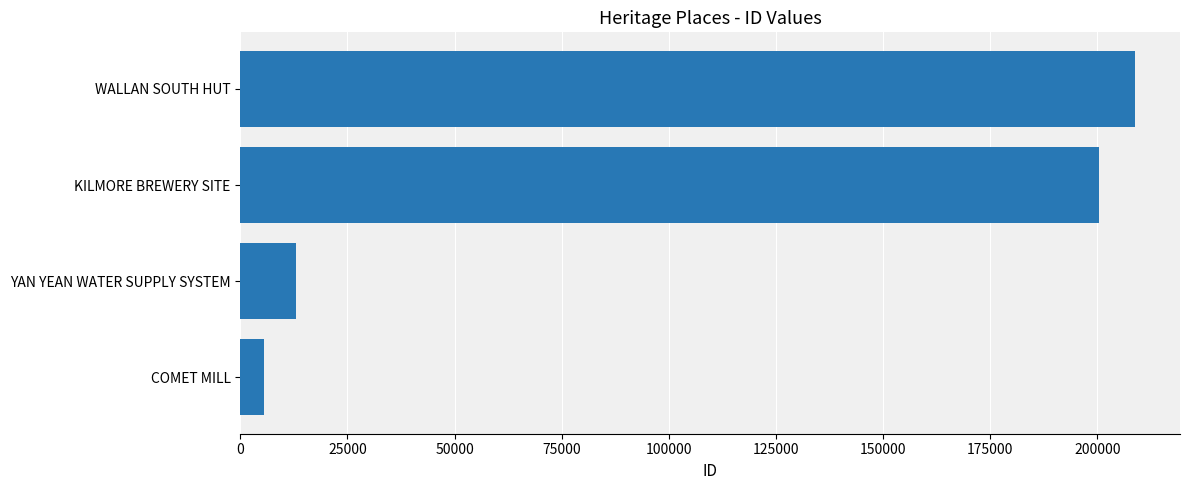

Read the value at YAN YEAN WATER SUPPLY SYSTEM, to the nearest 50.

13100